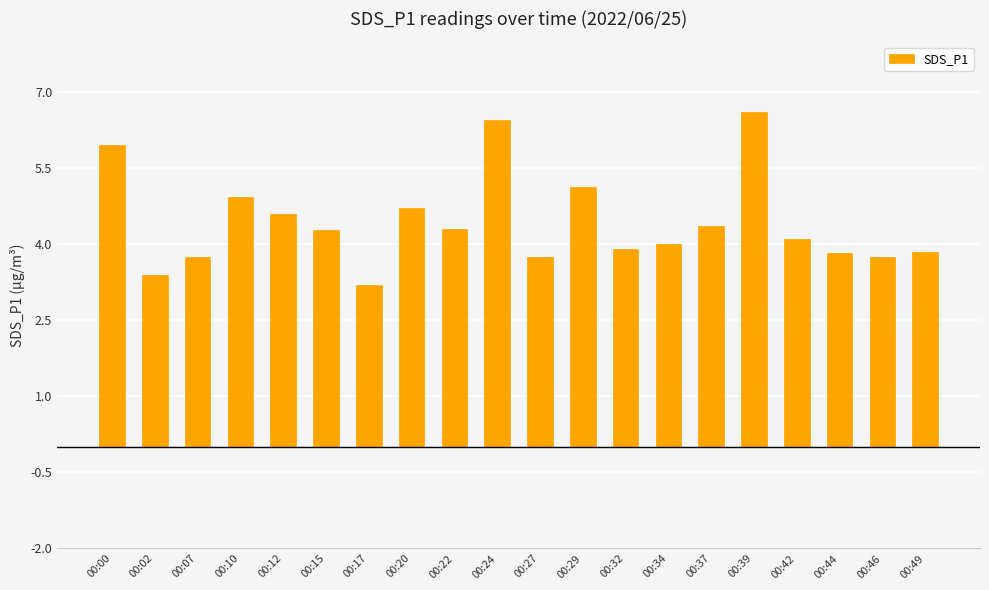

What is the difference between the maximum and minimum values?

3.4